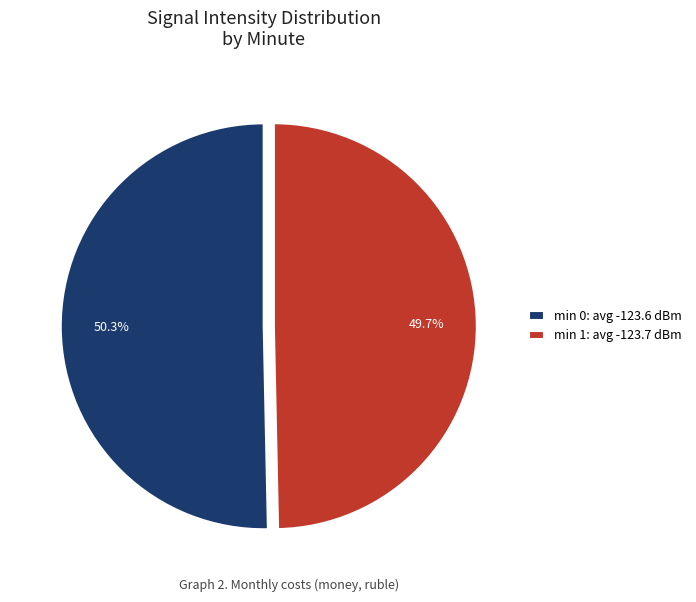

How many slices are in this pie chart?

2